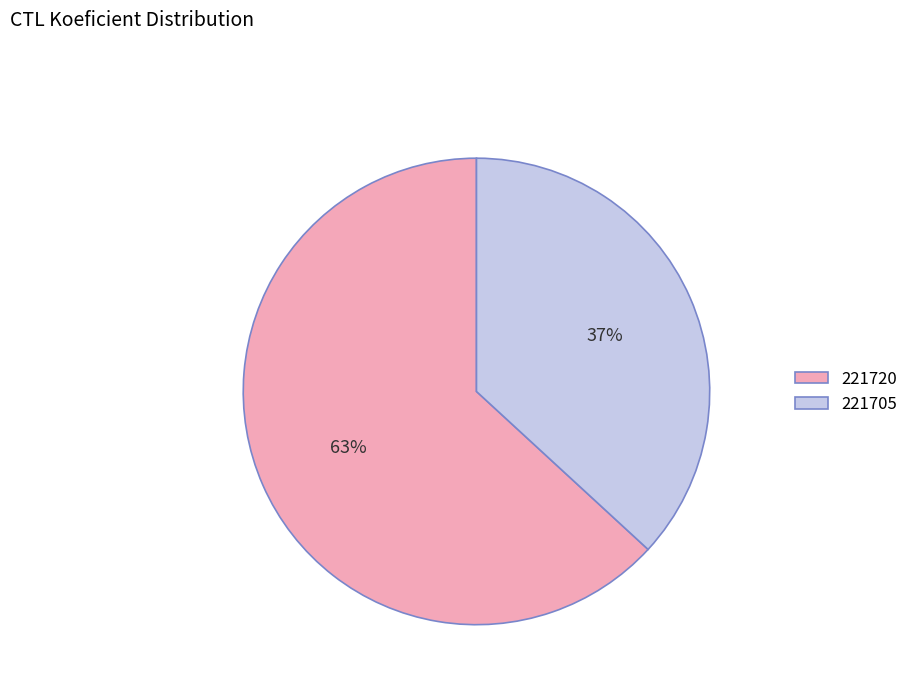

True or false: 221705 accounts for 37% of the total.

True